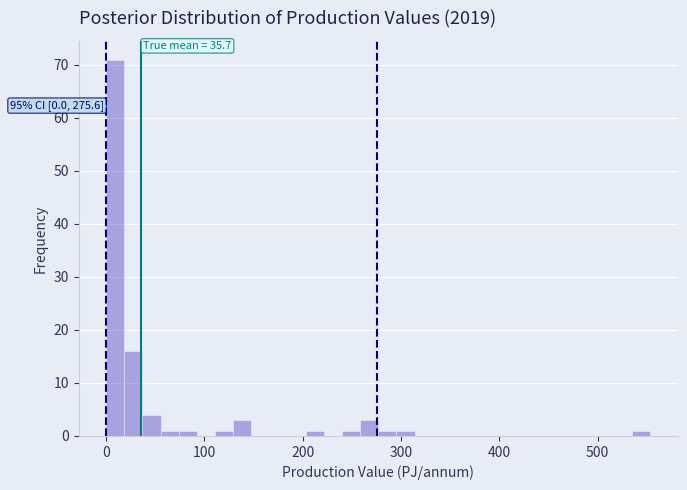

Around what value on the x-axis is the tallest bar? Give the approximate position of its centre, as read against the axis.

10